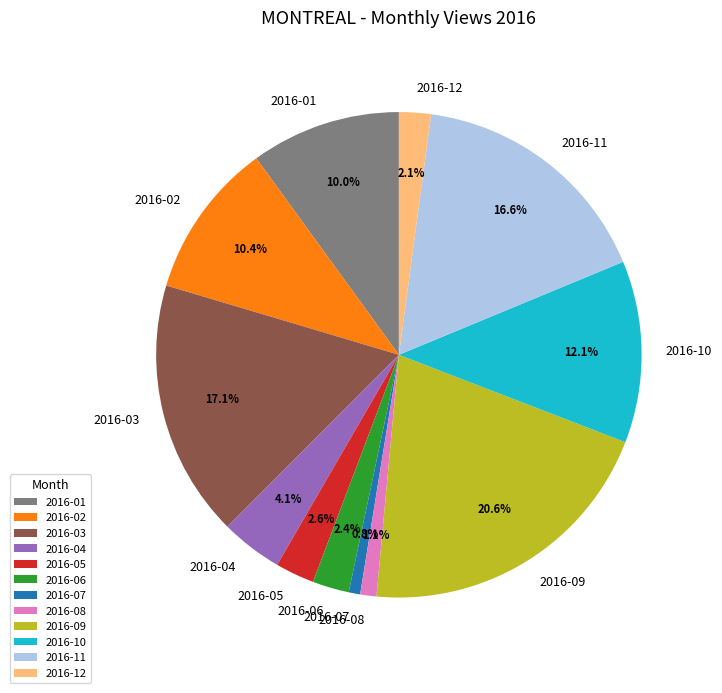

The 2016-11 slice represents 8% of the pie. True or false?

False